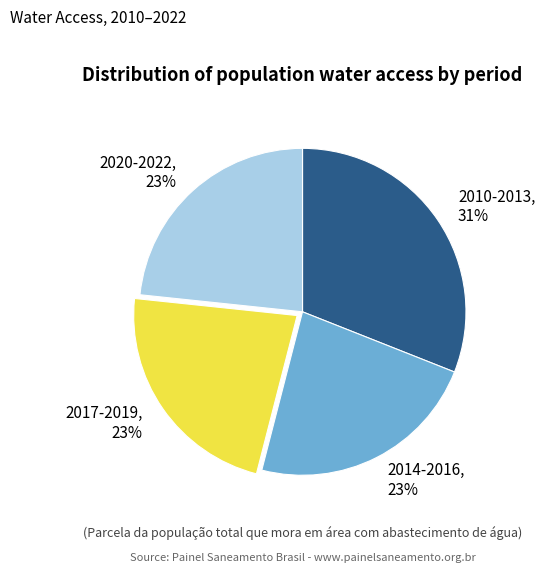

To the nearest percent, what percentage of the pie is 2014-2016?

23%